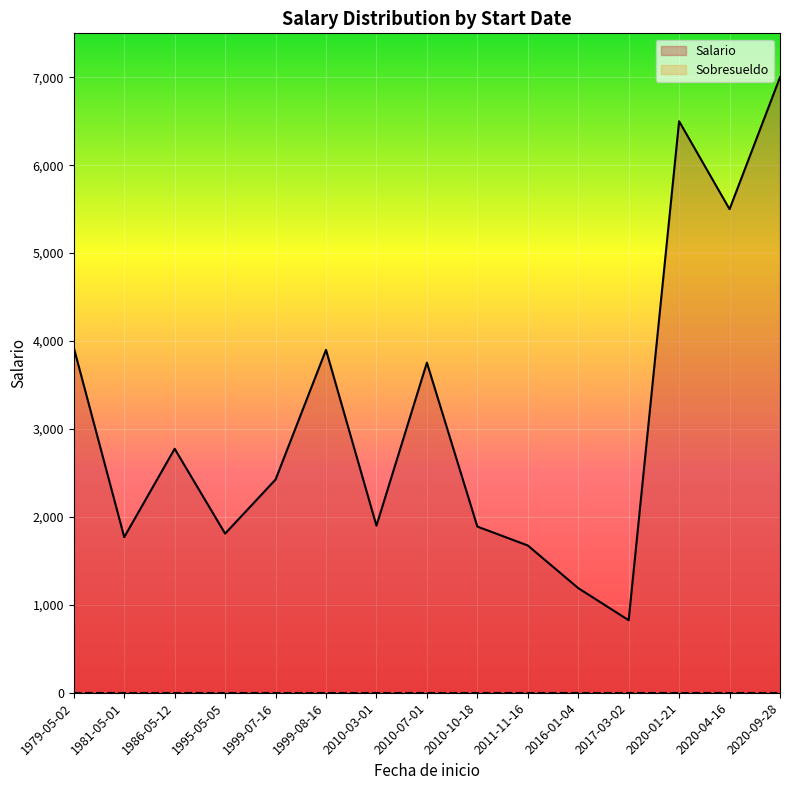

At which label is Salario closest to 3912?

1999-08-16